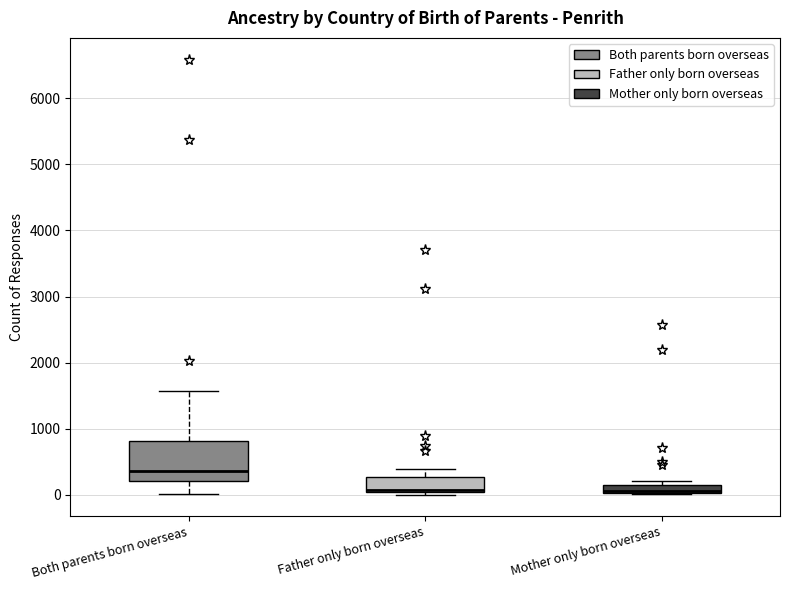

Where is the lower edge of the box for Father only born overseas on the y-axis? The values are not printed on the chart, so give them approximately, as read against the axis.

0